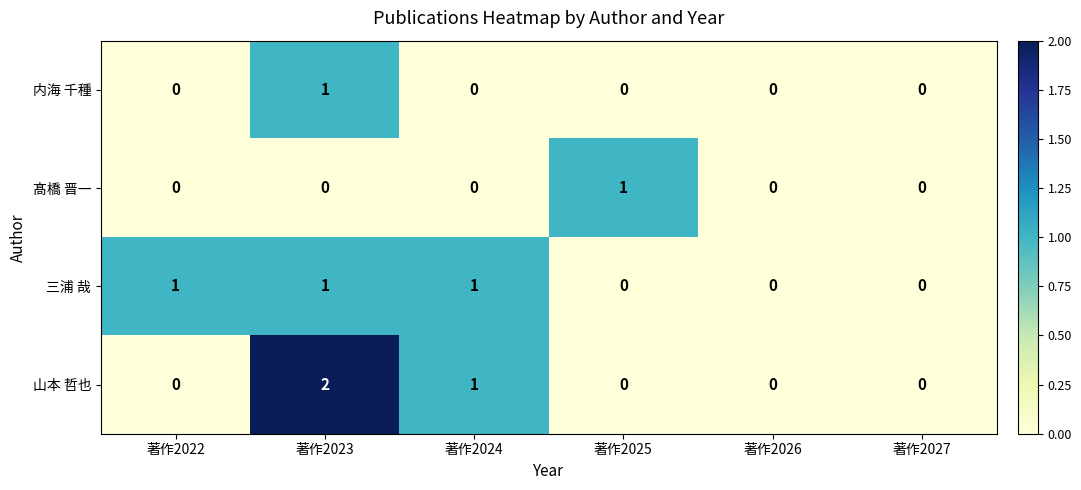

Which series has the widest spread of values?

山本 哲也